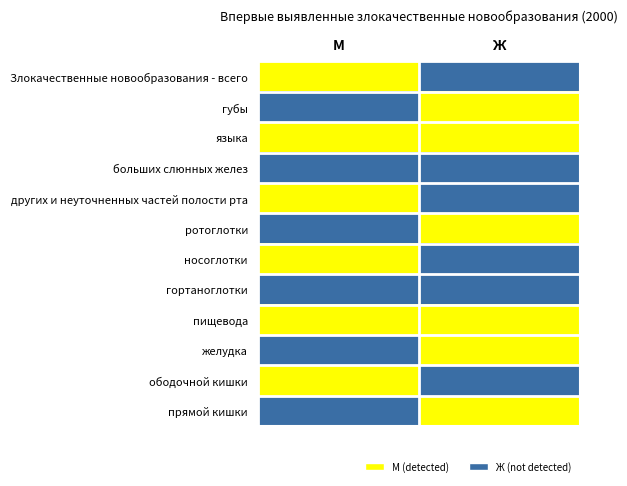

What is the difference between the highest and lowest values at М?

1